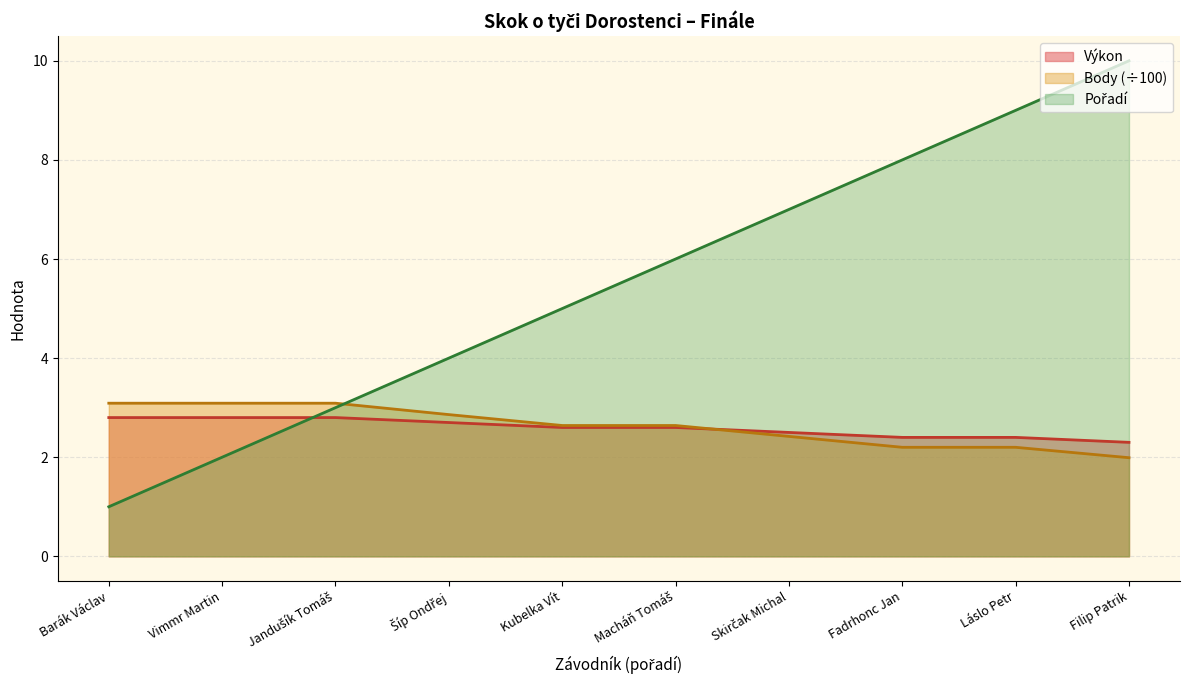

Rank the series by their maximum value, from lowest to highest.

Výkon, Body, Pořadí